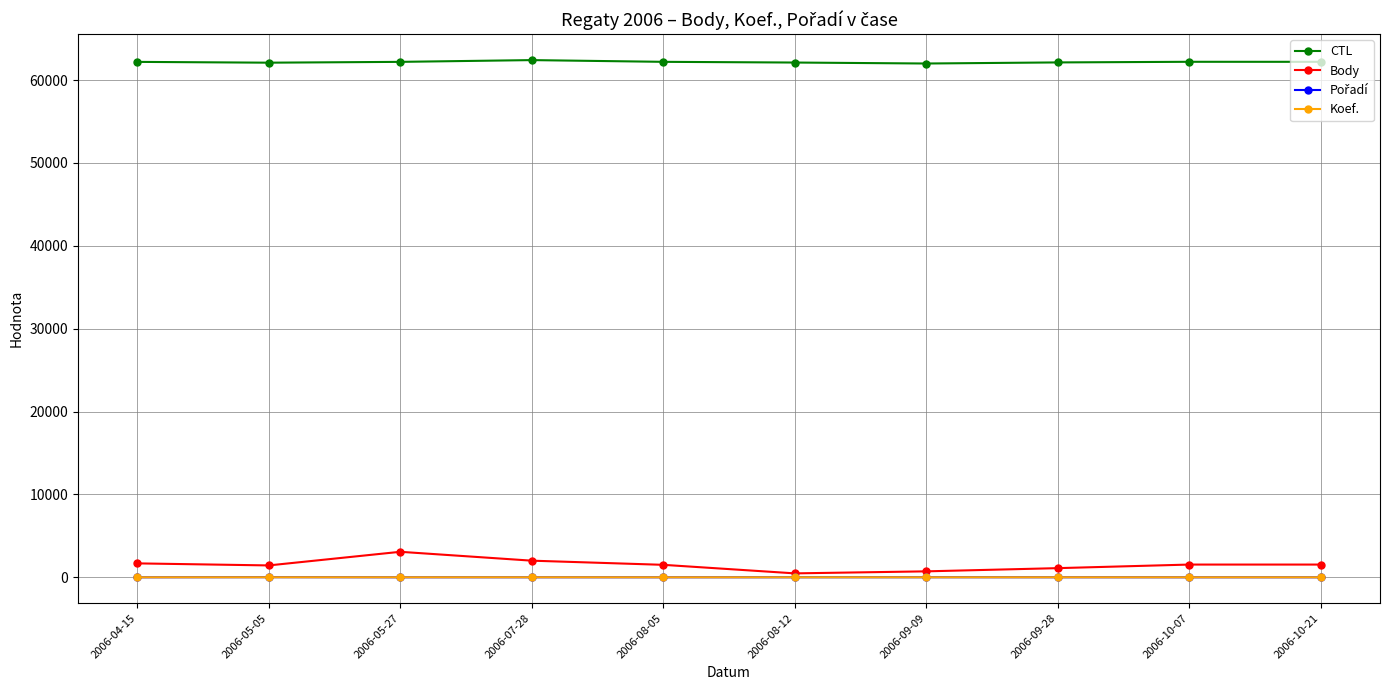

What is the difference between the highest and lowest values at 2006-10-21?

62206